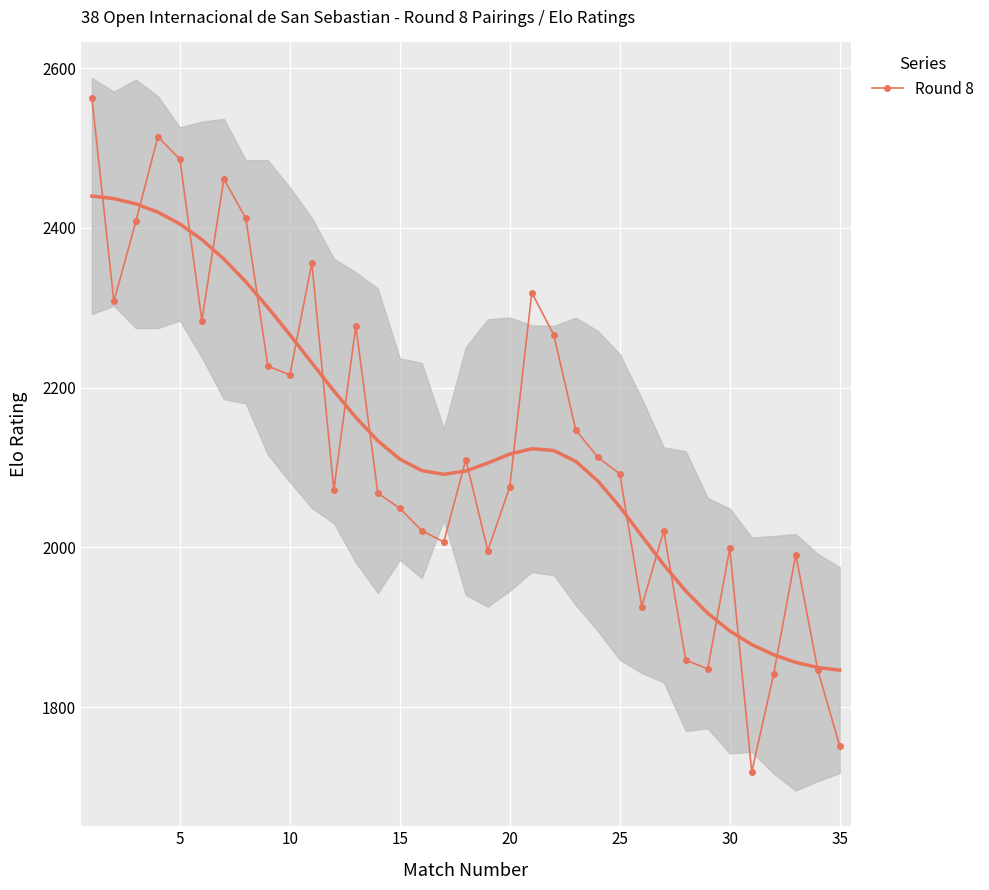

The Round 8 series shows 3011 at 35. True or false?

False